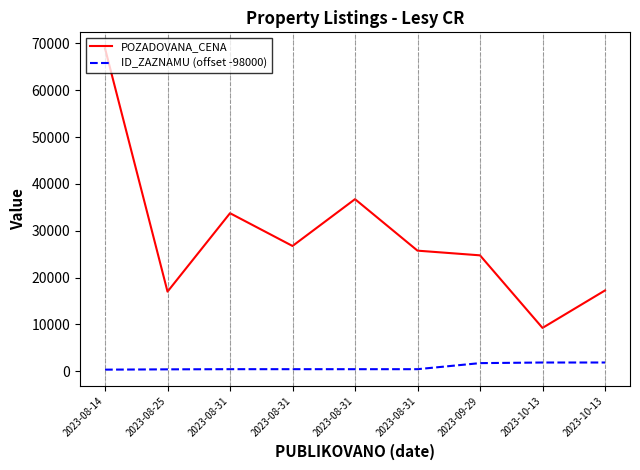

What are all the series names shown in the legend?

POZADOVANA_CENA, ID_ZAZNAMU (offset -98000)